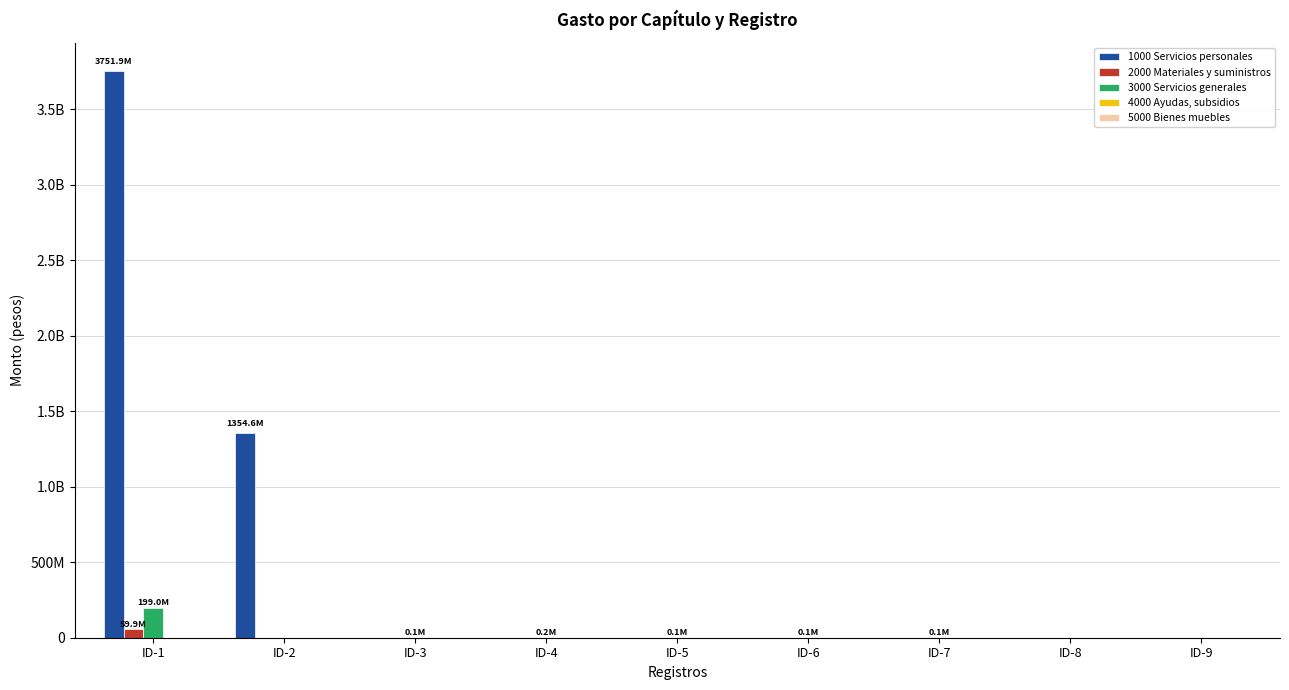

What is the difference between the second highest and minimum values in the 1000 Servicios personales series?

1354574100